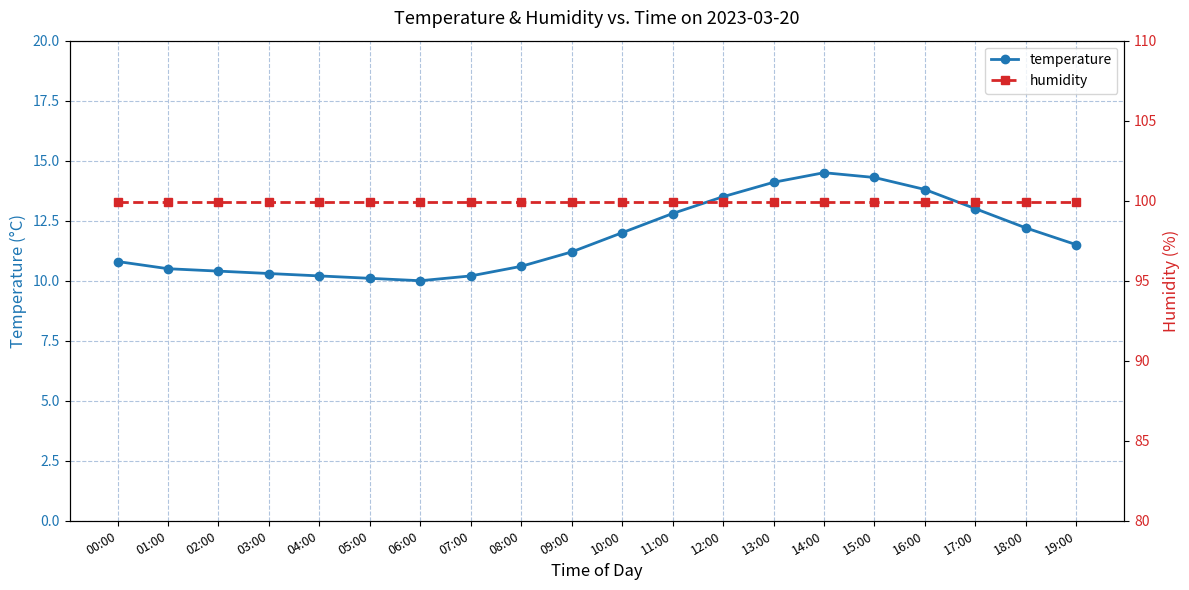

The humidity series shows 35.1 at 06:00. True or false?

False